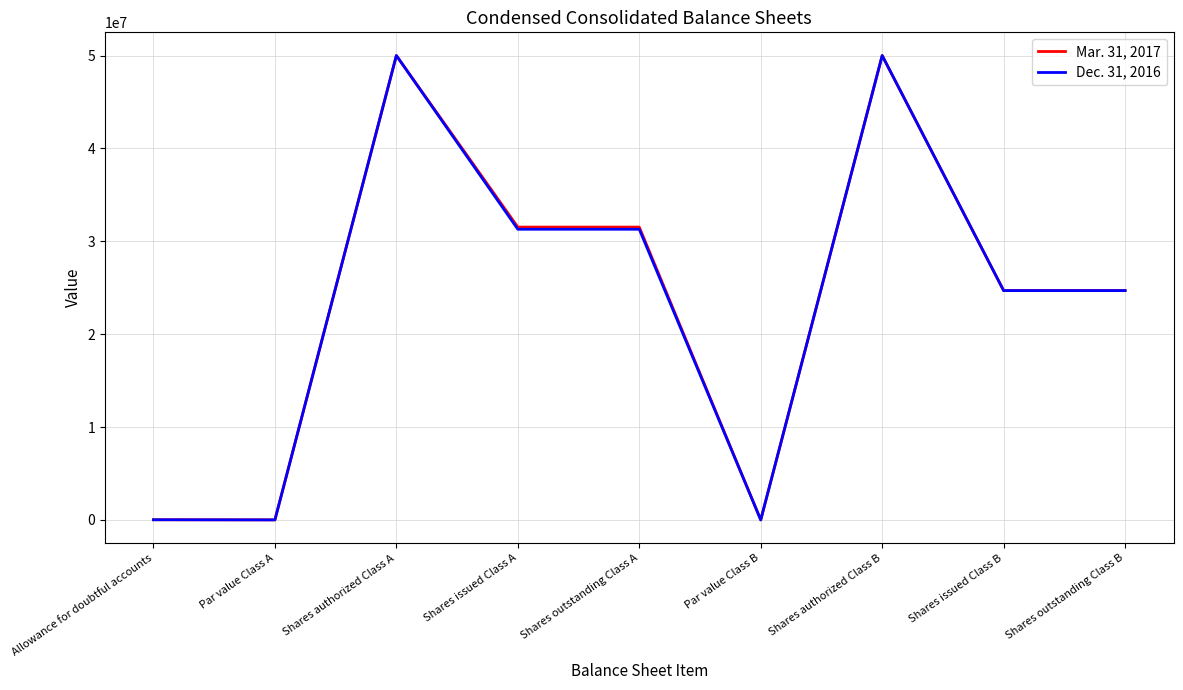

What is the total value across all series at Shares issued Class A?

62823000